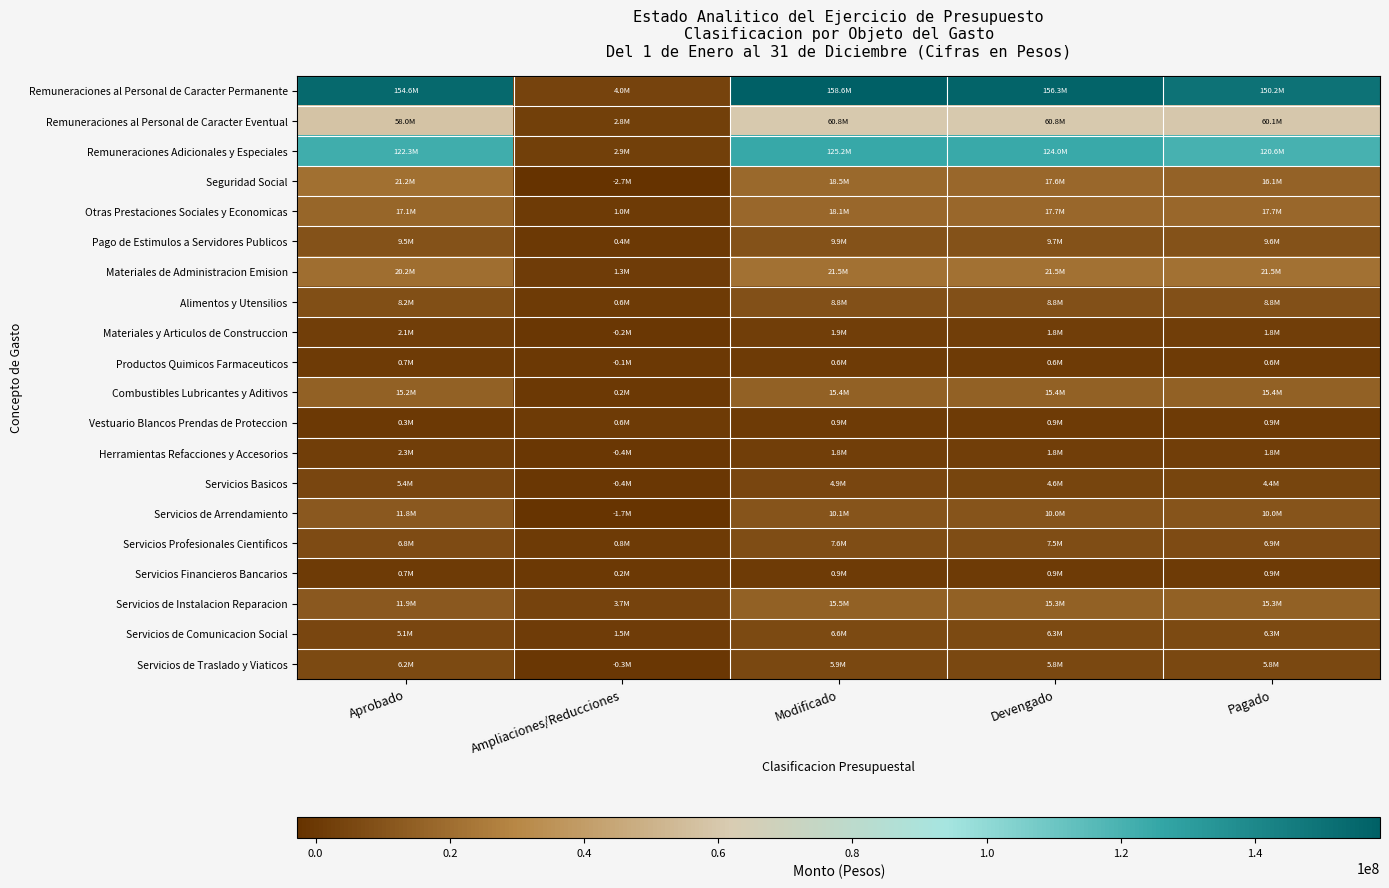

Reading left to right, transcribe all the data shown in this chart.

Remuneraciones al Personal de Caracter Permanente: Aprobado=154646859	Ampliaciones/Reducciones=3998969	Modificado=158645828	Devengado=156259330	Pagado=150240864
Remuneraciones al Personal de Caracter Eventual: Aprobado=57990881	Ampliaciones/Reducciones=2849827	Modificado=60840708	Devengado=60840708	Pagado=60099250
Remuneraciones Adicionales y Especiales: Aprobado=122283179	Ampliaciones/Reducciones=2926566	Modificado=125209745	Devengado=124025229	Pagado=120603305
Seguridad Social: Aprobado=21237406	Ampliaciones/Reducciones=-2711048	Modificado=18526358	Devengado=17585109	Pagado=16113875
Otras Prestaciones Sociales y Economicas: Aprobado=17081232	Ampliaciones/Reducciones=983889	Modificado=18065121	Devengado=17716488	Pagado=17716488
Pago de Estimulos a Servidores Publicos: Aprobado=9504053	Ampliaciones/Reducciones=389710	Modificado=9893763	Devengado=9686491	Pagado=9598084
Materiales de Administracion Emision: Aprobado=20178676	Ampliaciones/Reducciones=1347885	Modificado=21526561	Devengado=21526561	Pagado=21524311
Alimentos y Utensilios: Aprobado=8221795	Ampliaciones/Reducciones=560022	Modificado=8781817	Devengado=8781817	Pagado=8781618
Materiales y Articulos de Construccion: Aprobado=2111499	Ampliaciones/Reducciones=-249331	Modificado=1862168	Devengado=1839745	Pagado=1833829
Productos Quimicos Farmaceuticos: Aprobado=734045	Ampliaciones/Reducciones=-107792	Modificado=626253	Devengado=611293	Pagado=611293
Combustibles Lubricantes y Aditivos: Aprobado=15184562	Ampliaciones/Reducciones=186974	Modificado=15371536	Devengado=15371536	Pagado=15371536
Vestuario Blancos Prendas de Proteccion: Aprobado=285606	Ampliaciones/Reducciones=595479	Modificado=881085	Devengado=881085	Pagado=881085
Herramientas Refacciones y Accesorios: Aprobado=2264647	Ampliaciones/Reducciones=-416902	Modificado=1847745	Devengado=1845815	Pagado=1843466
Servicios Basicos: Aprobado=5376813	Ampliaciones/Reducciones=-445322	Modificado=4931491	Devengado=4577602	Pagado=4354296
Servicios de Arrendamiento: Aprobado=11829040	Ampliaciones/Reducciones=-1744927	Modificado=10084113	Devengado=10038335	Pagado=10023271
Servicios Profesionales Cientificos: Aprobado=6818870	Ampliaciones/Reducciones=806482	Modificado=7625352	Devengado=7526666	Pagado=6850497
Servicios Financieros Bancarios: Aprobado=747476	Ampliaciones/Reducciones=174829	Modificado=922305	Devengado=921435	Pagado=920906
Servicios de Instalacion Reparacion: Aprobado=11870971	Ampliaciones/Reducciones=3678084	Modificado=15549055	Devengado=15309585	Pagado=15308811
Servicios de Comunicacion Social: Aprobado=5100037	Ampliaciones/Reducciones=1532968	Modificado=6633005	Devengado=6336847	Pagado=6336847
Servicios de Traslado y Viaticos: Aprobado=6214383	Ampliaciones/Reducciones=-341100	Modificado=5873283	Devengado=5811031	Pagado=5810315